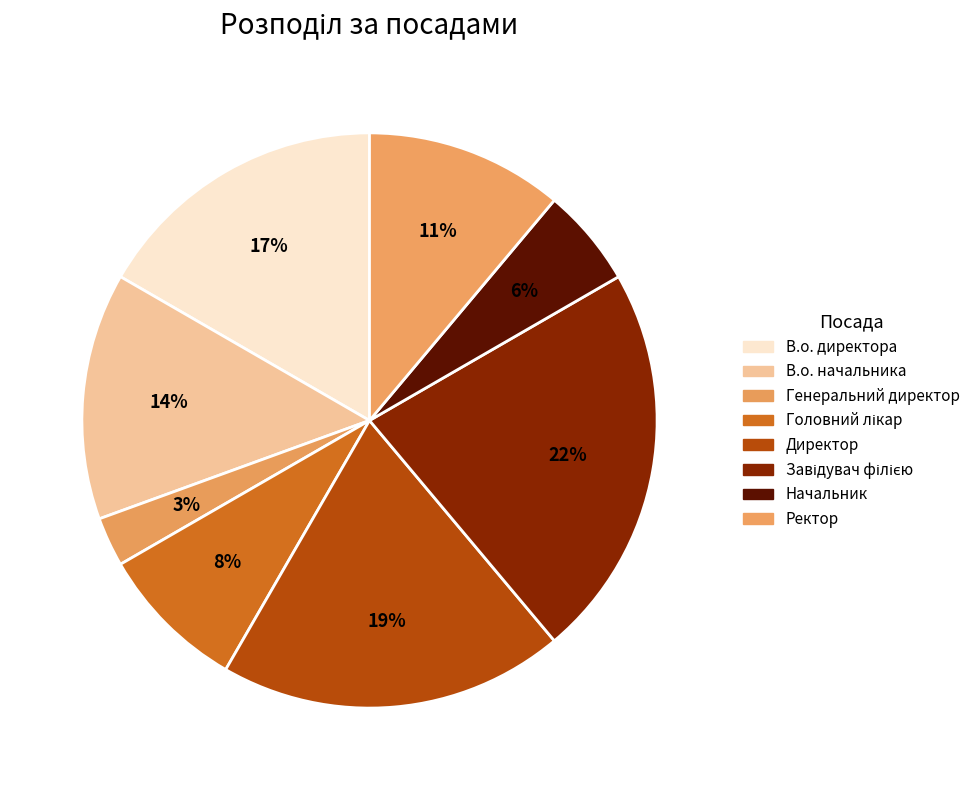

Is there a majority slice in this chart?

No